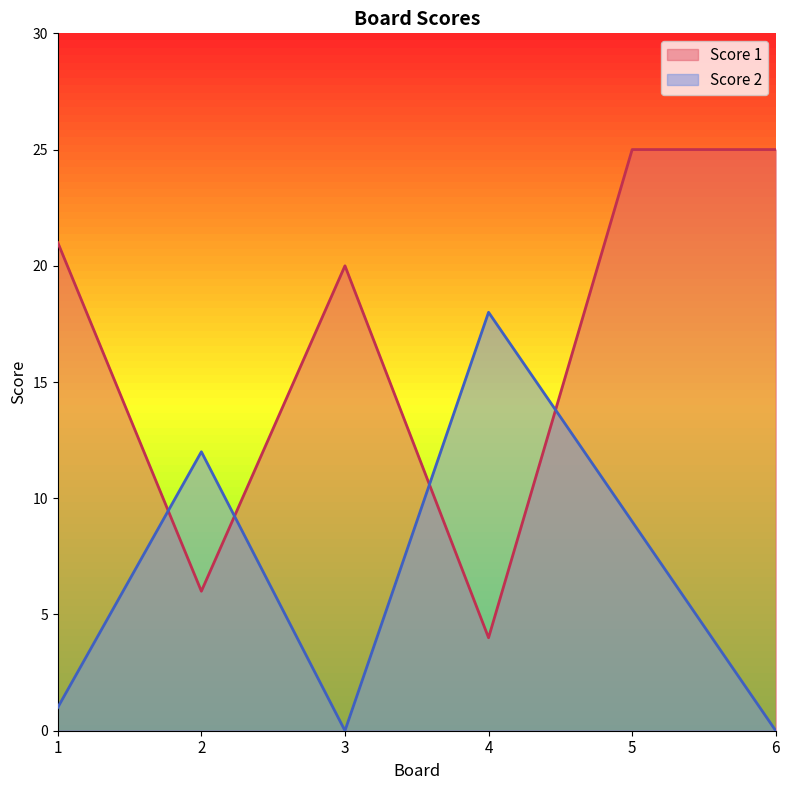

What is the difference between the highest and lowest values at 1?

20